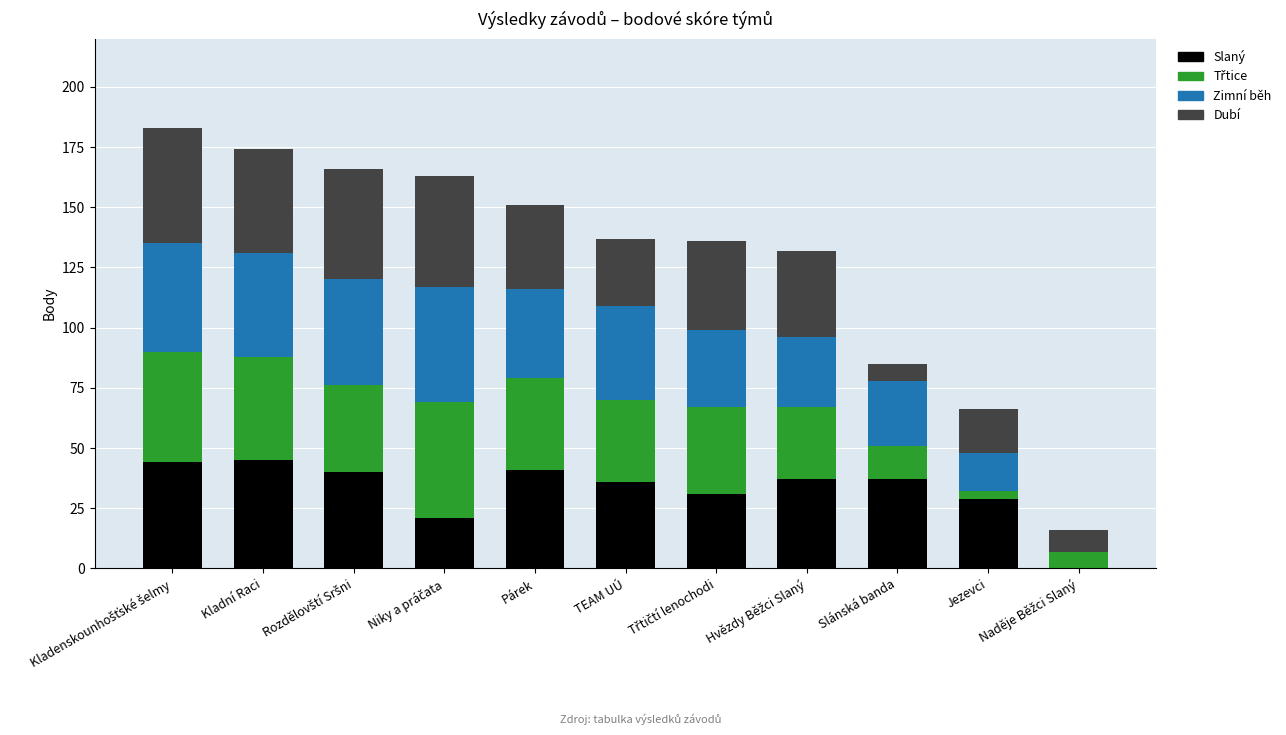

How many series are shown in this chart?

4